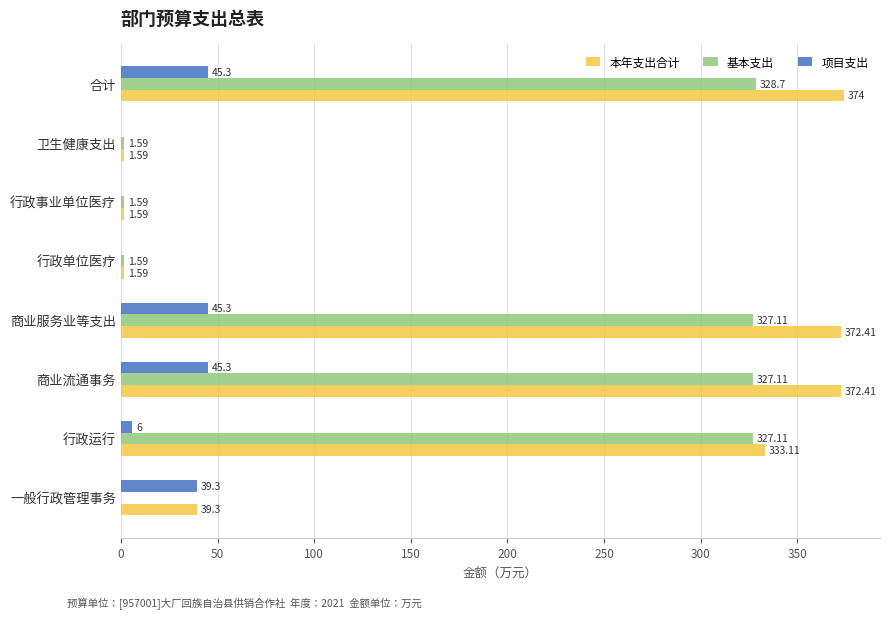

Which series changed the most between 行政运行 and 一般行政管理事务?

基本支出